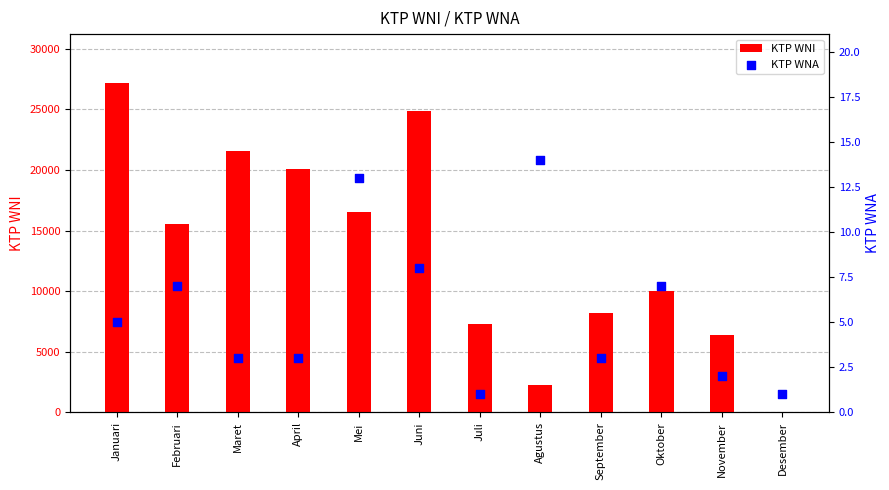

What are all the series names shown in the legend?

KTP WNI, KTP WNA